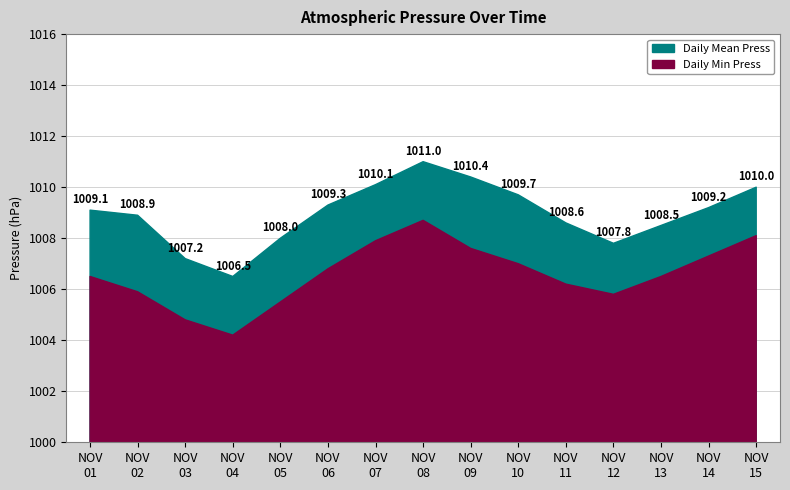

List the labels in order of Daily Mean Press value, largest first.

2022-11-08, 2022-11-09, 2022-11-07, 2022-11-15, 2022-11-10, 2022-11-06, 2022-11-14, 2022-11-01, 2022-11-02, 2022-11-11, 2022-11-13, 2022-11-05, 2022-11-12, 2022-11-03, 2022-11-04